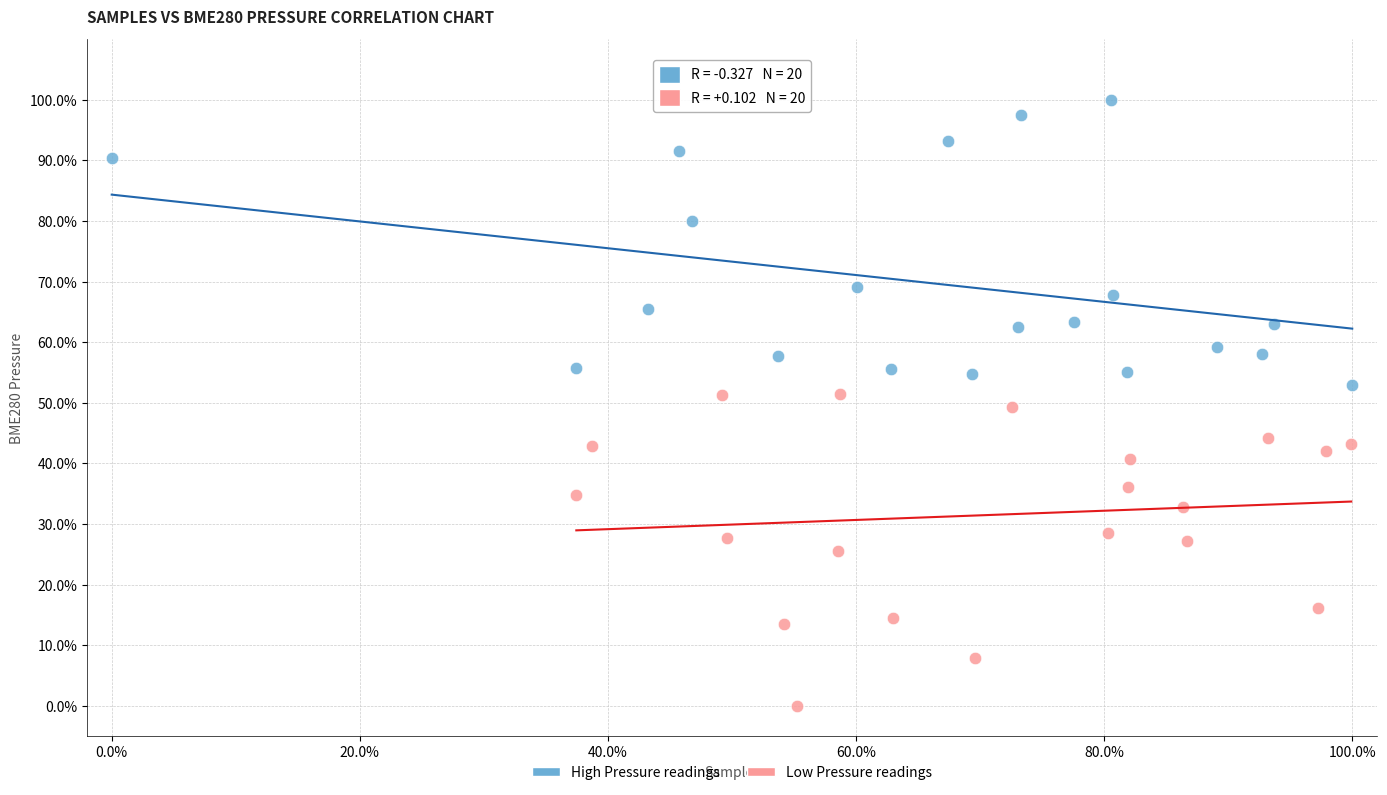

Which series reaches the minimum Y coordinate?

Low Pressure readings